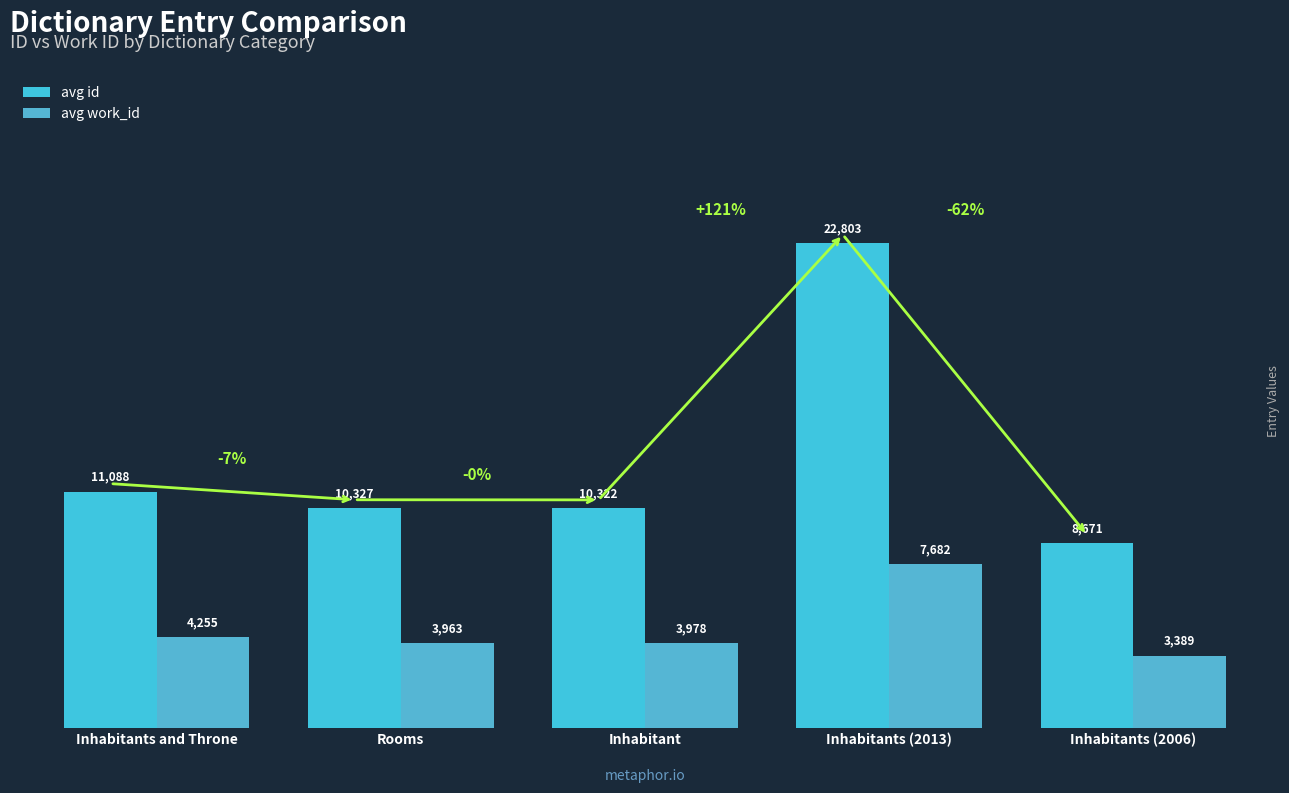

The avg work_id series shows 3978 at Inhabitant. True or false?

True